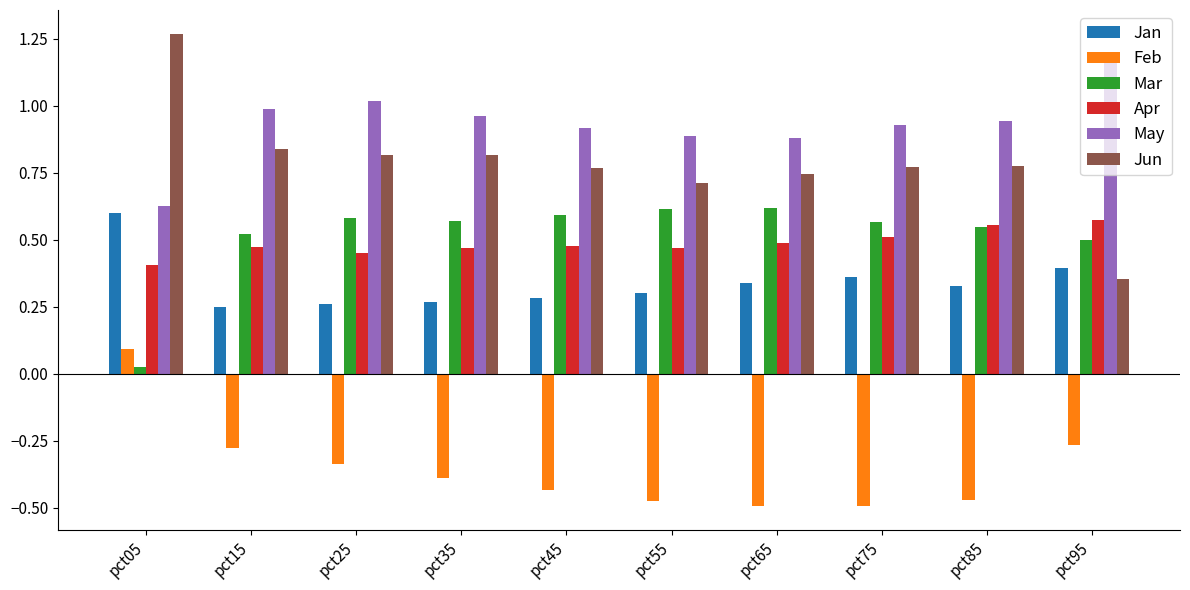

Which category has the highest value across all series?

pct05